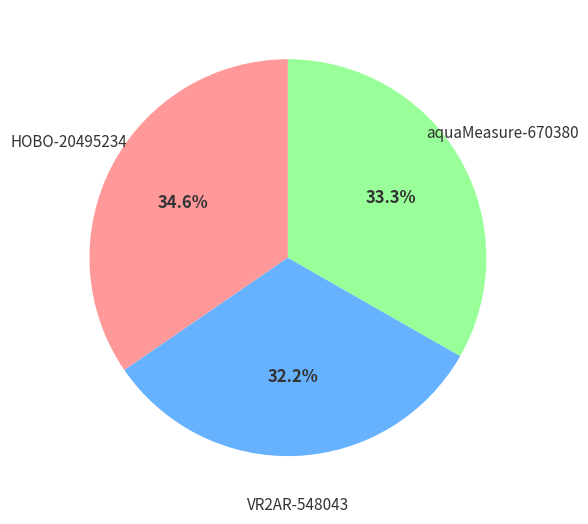

Which has a higher value, VR2AR-548043 or HOBO-20495234?

HOBO-20495234